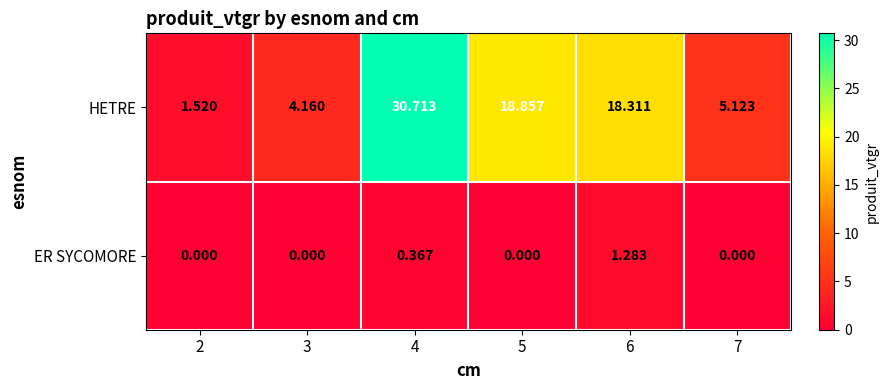

What is the total value across all series at 4?

31.1